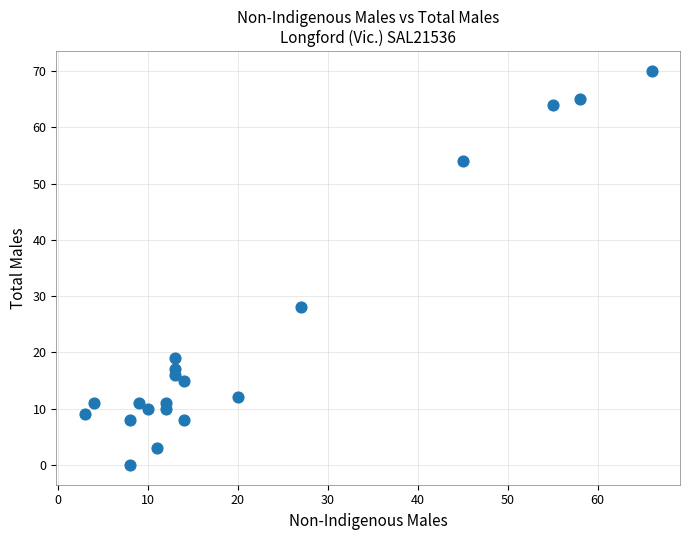

What Y value in the scatter plot is closest to 35?

28